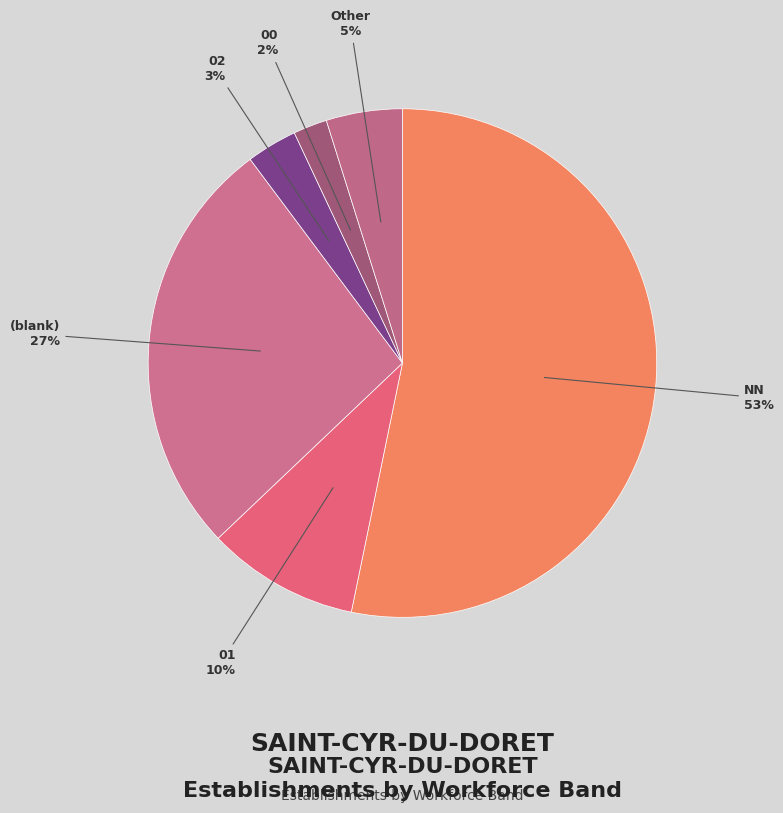

How many segments does this pie chart have?

6